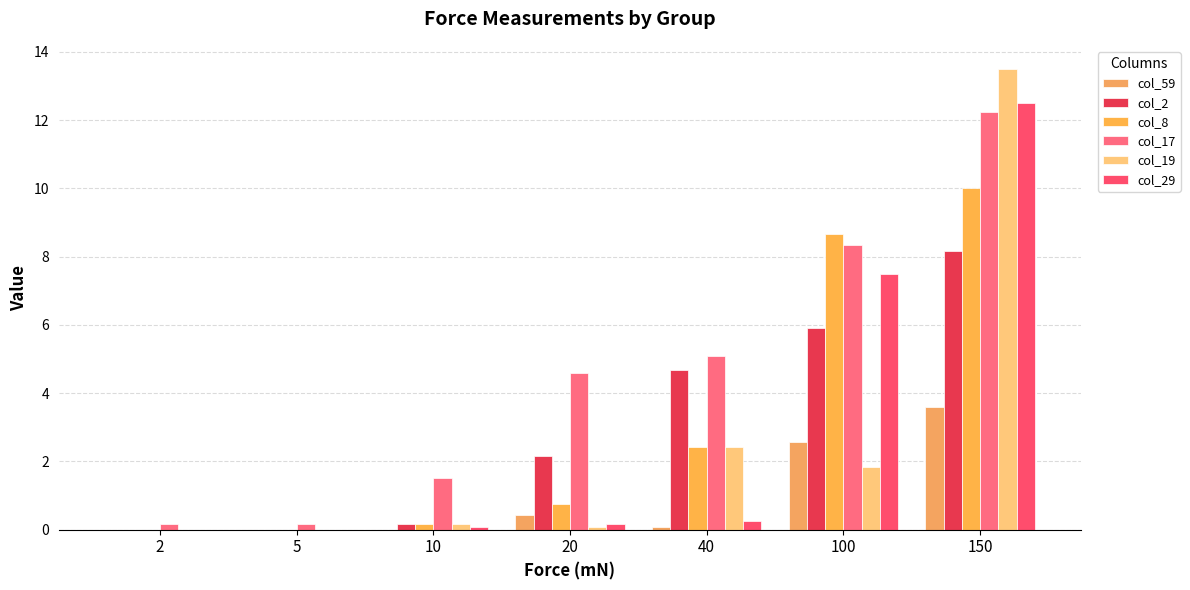

What is the value of the col_8 bar at the 3rd from the left?

0.2